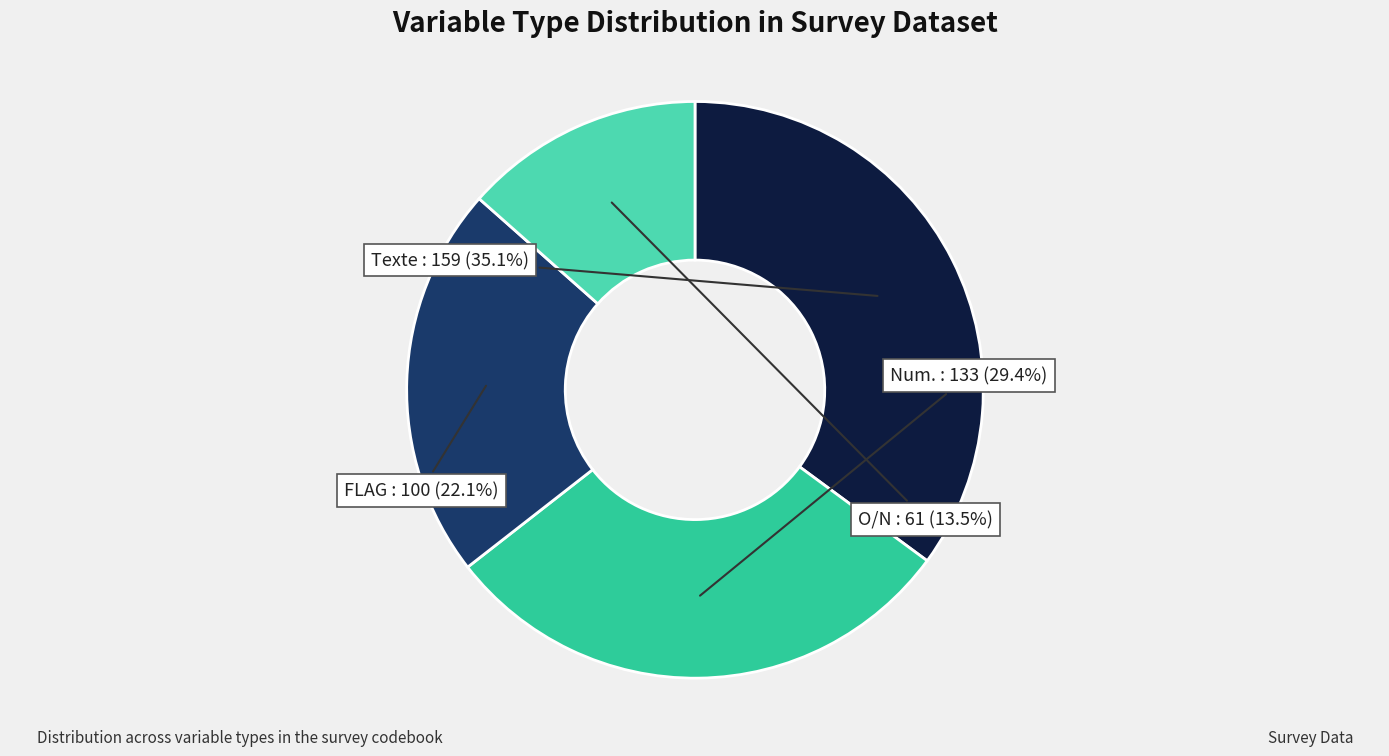

What portion of the pie excludes Num.?

70.6%